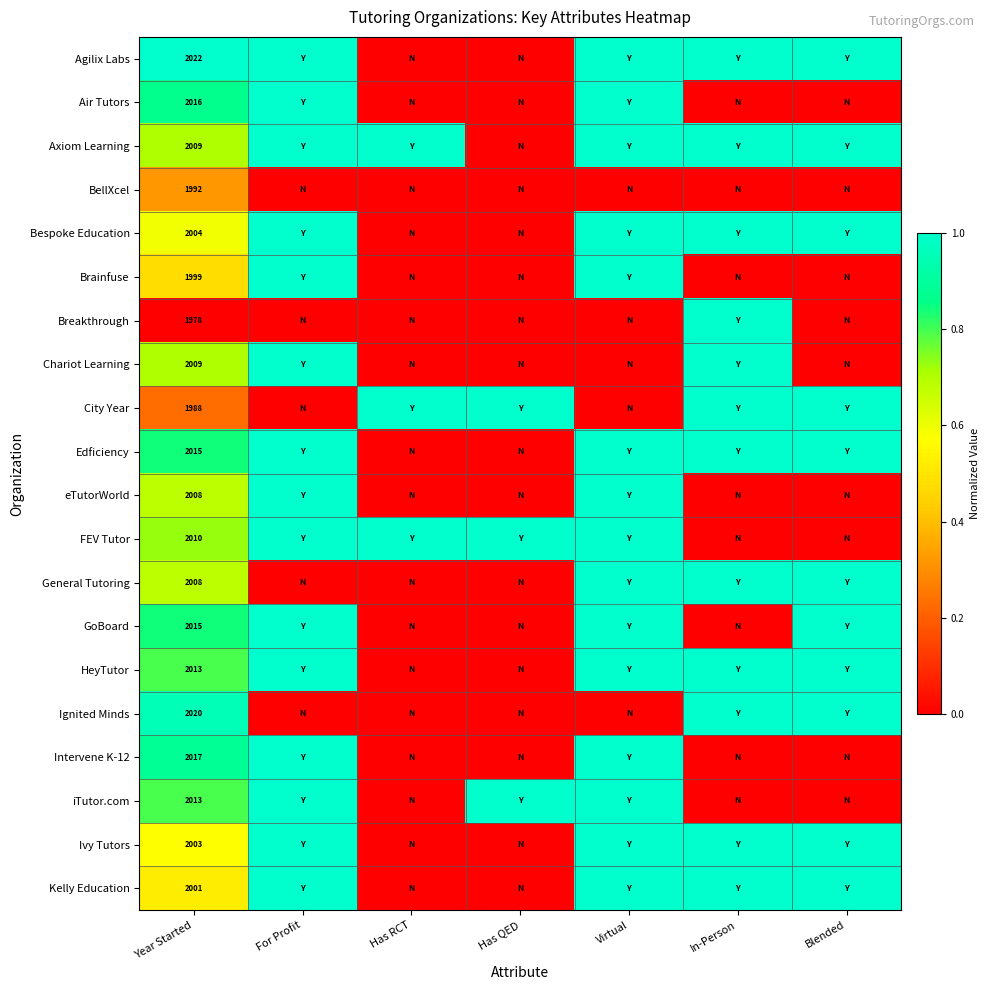

What is the total value across all series at Year Started?

40140